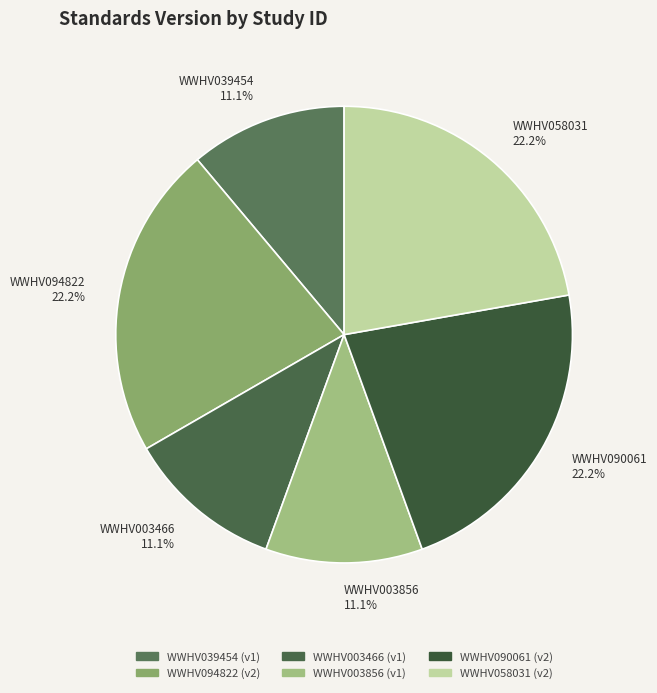

Between WWHV058031 and WWHV003856, which is larger?

WWHV058031